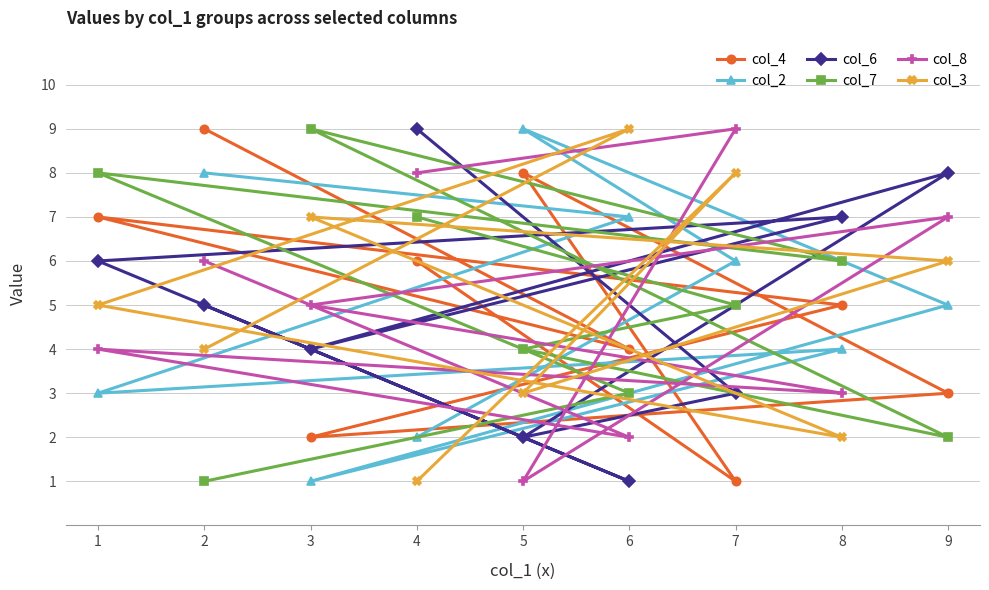

At which category does col_7 reach its first local valley?

8